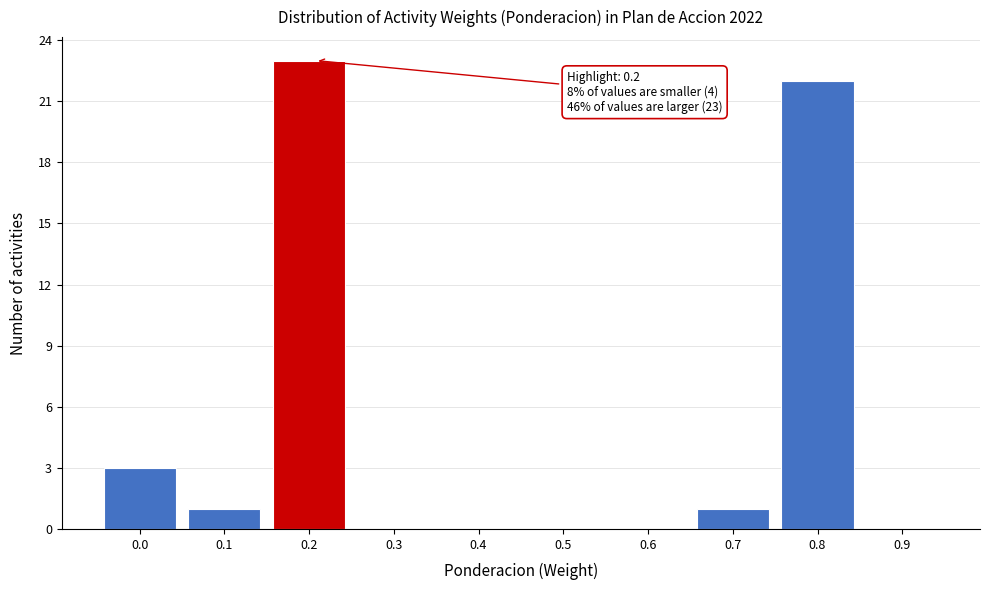

Reading left to right, list all the values displayed in this chart.

0.0=3	0.1=1	0.2=23	0.3=0	0.4=0	0.5=0	0.6=0	0.7=1	0.8=22	0.9=0